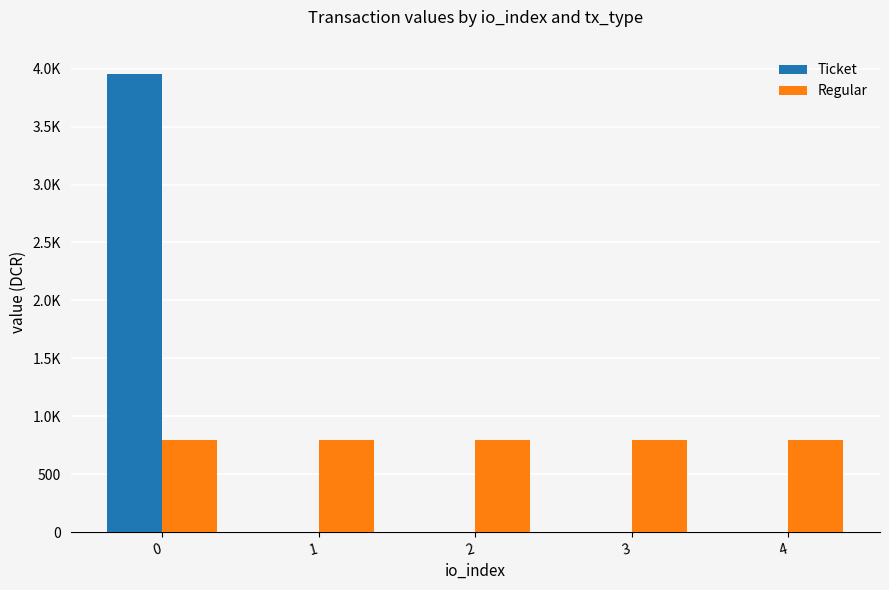

Which series has the largest total across all categories?

Ticket